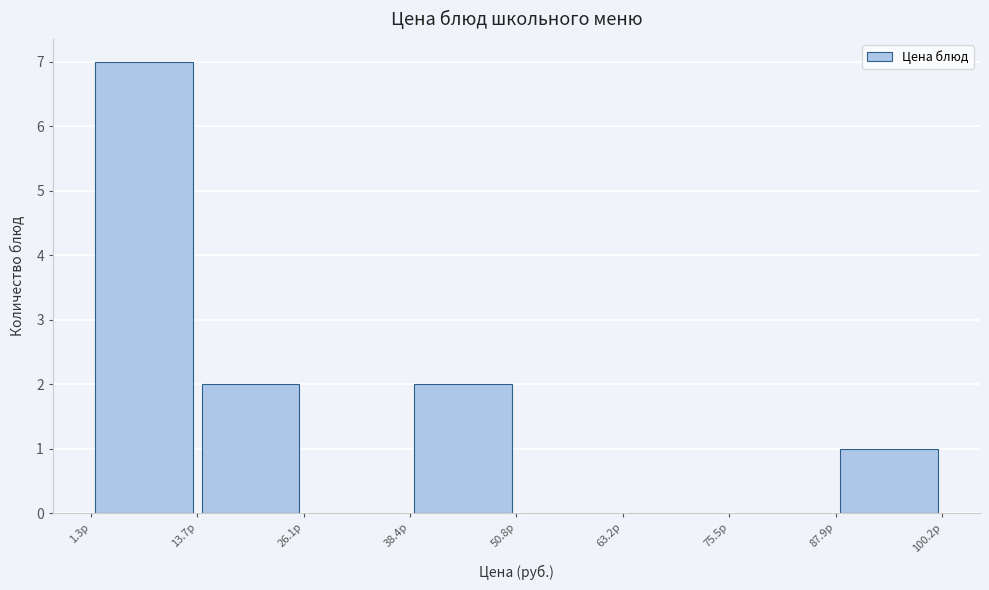

Which range on the x-axis has the tallest bar?

2 to 14